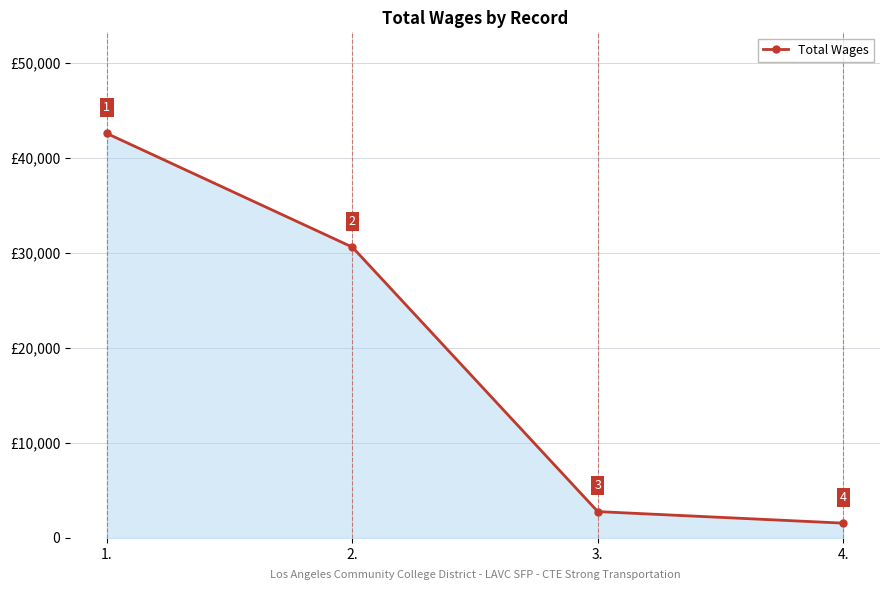

Does the chart have visible grid lines?

Yes